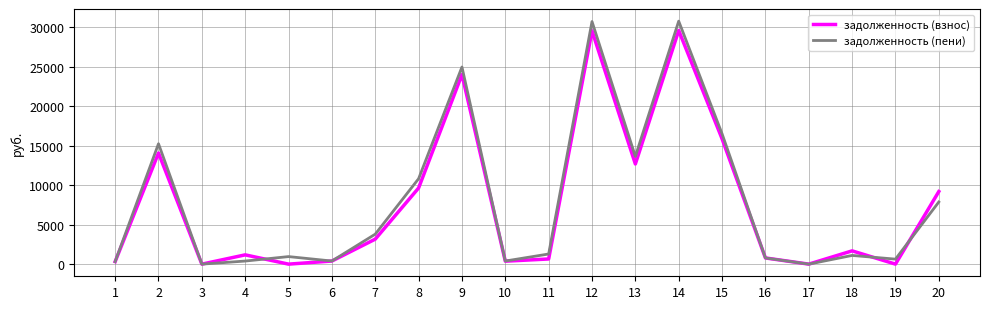

List the series in order of their overall mean, lowest first.

задолженность (взнос), задолженность (пени)